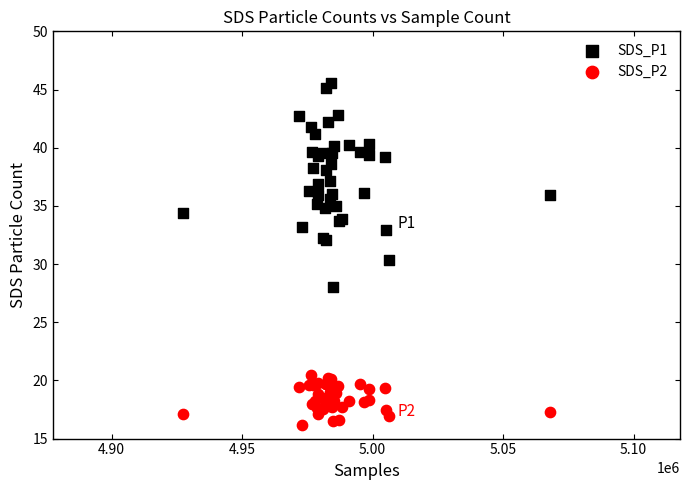

Which series has the widest spread of Y values?

SDS_P1